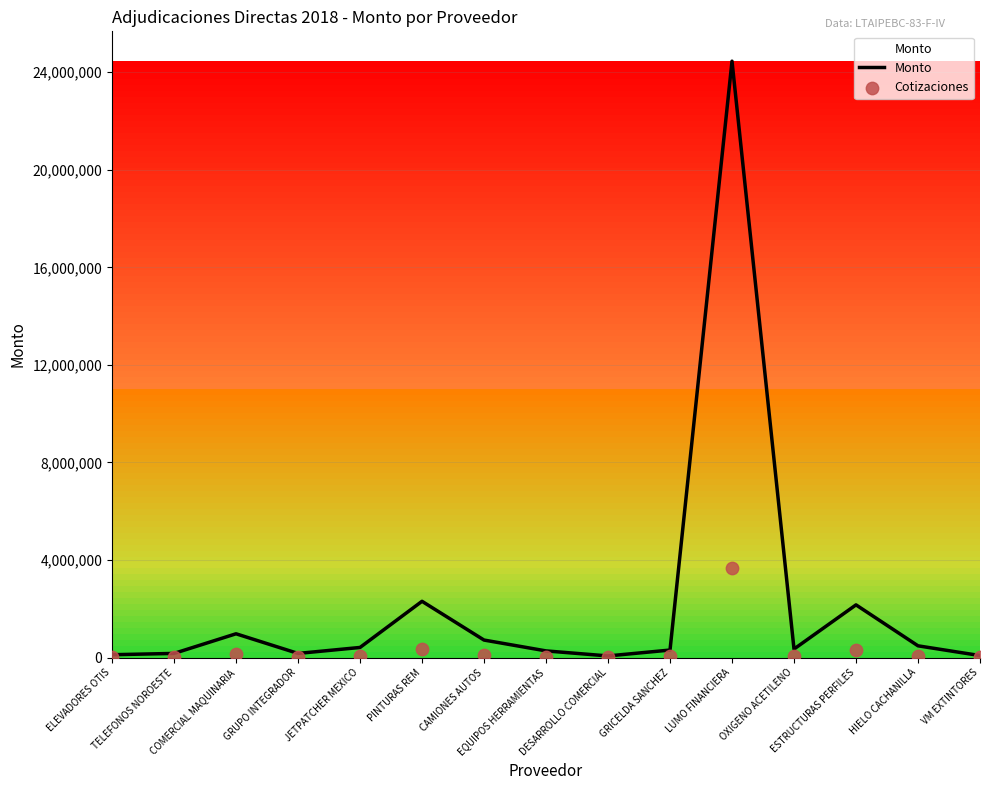

At which category is the sum across all series the highest?

LUMO FINANCIERA